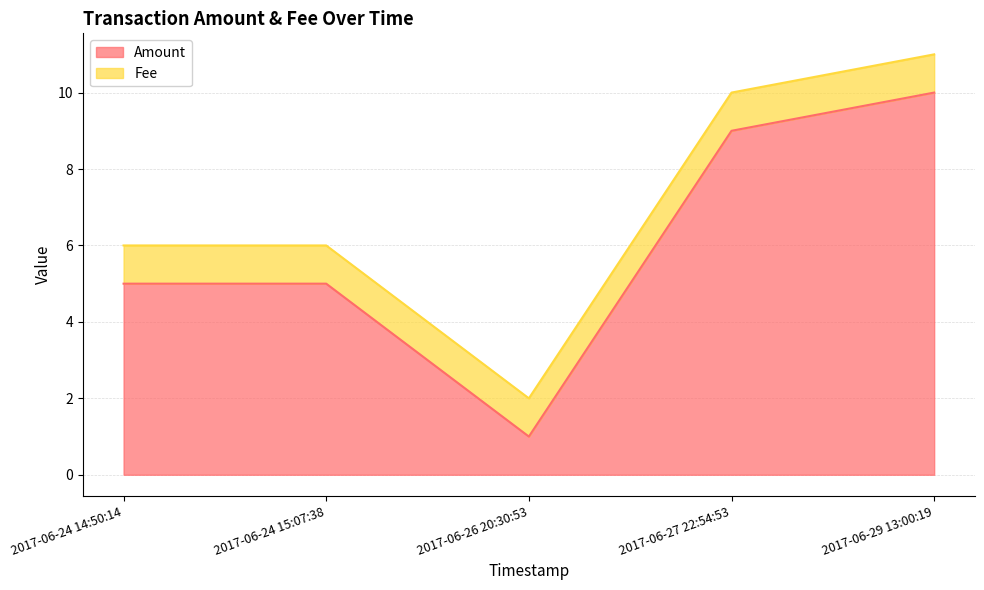

The value of Amount at 2017-06-27 22:54:53 is 13. True or false?

False